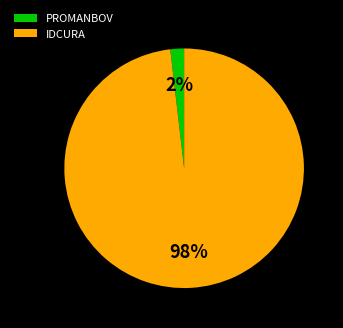

What percentage is the PROMANBOV slice, to the nearest percent?

2%